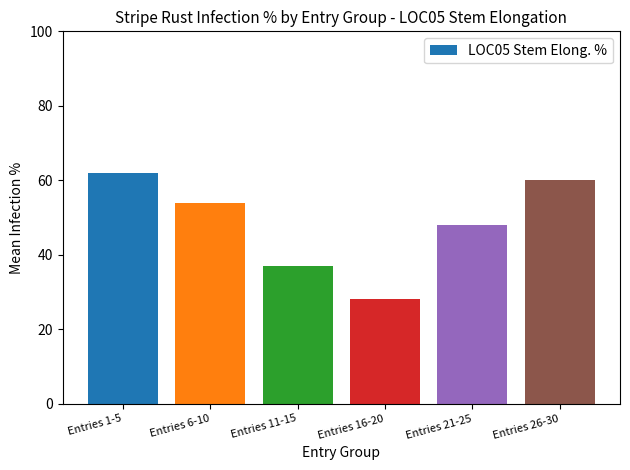

Which category has the highest value across all series?

Entries 1-5